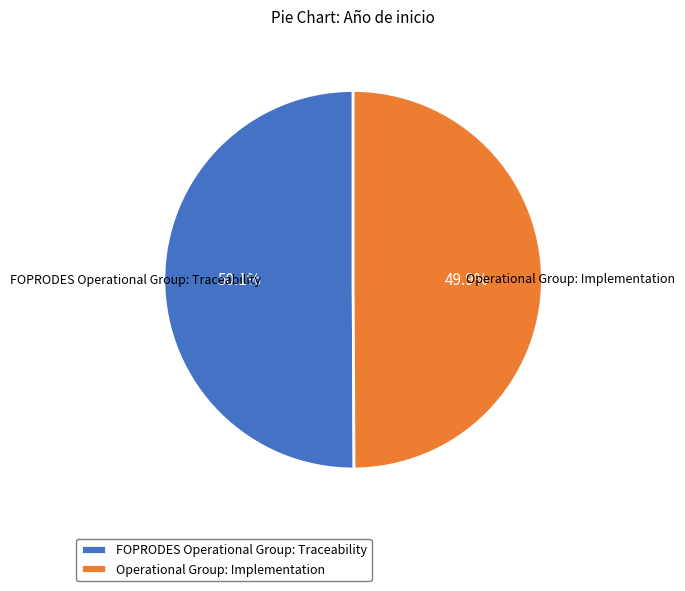

Is there a majority slice in this chart?

Yes